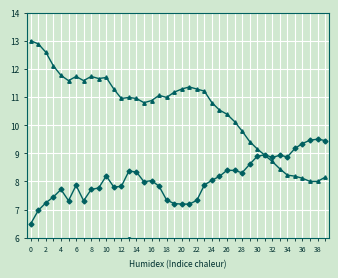

What is the label of the 11th point from the right?

29